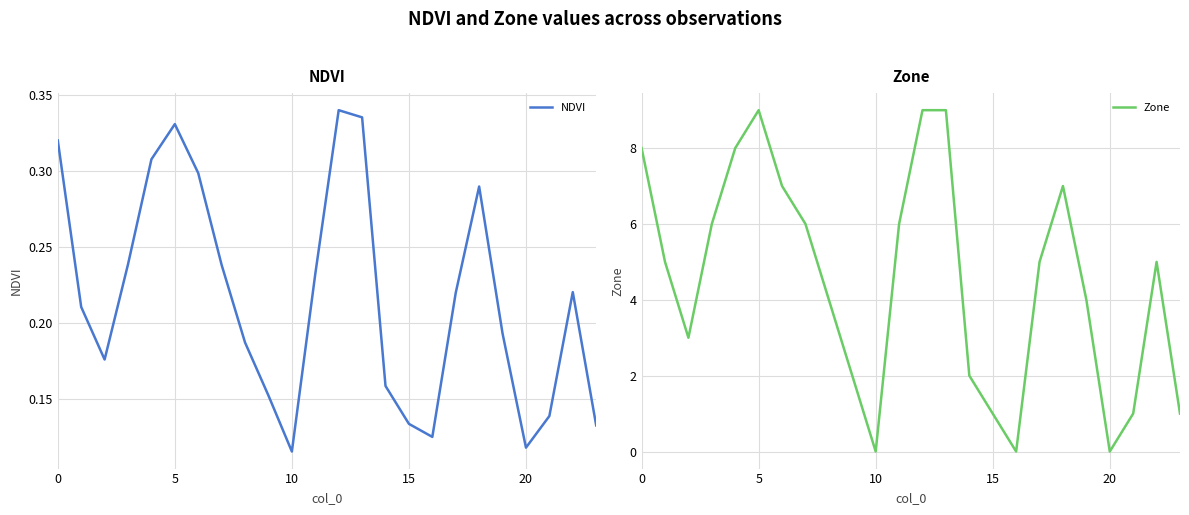

At which category does Zone reach its first local peak?

5